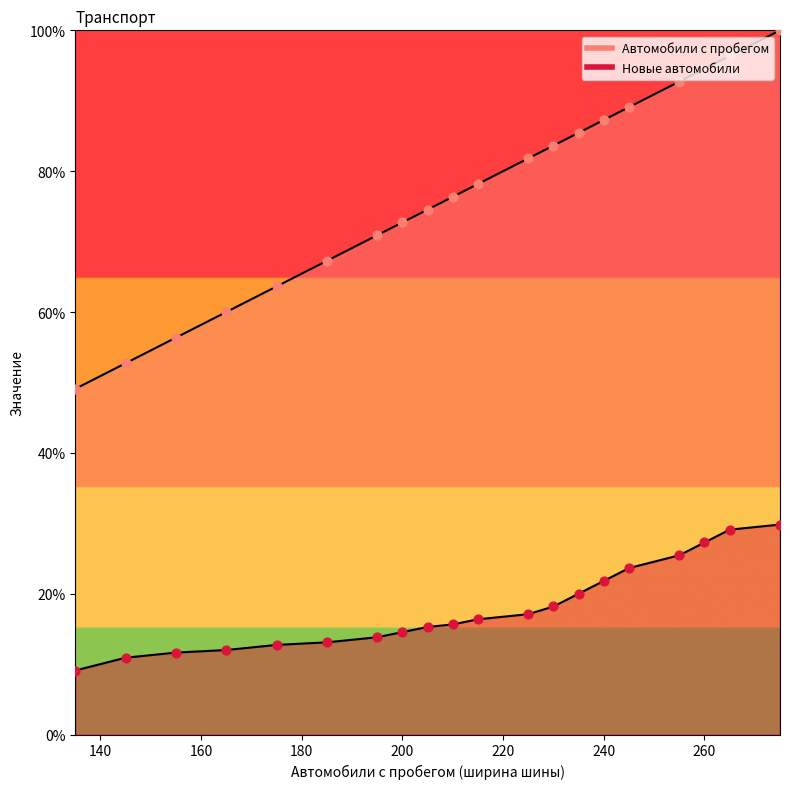

At how many categories does at least one series exceed 37?

20